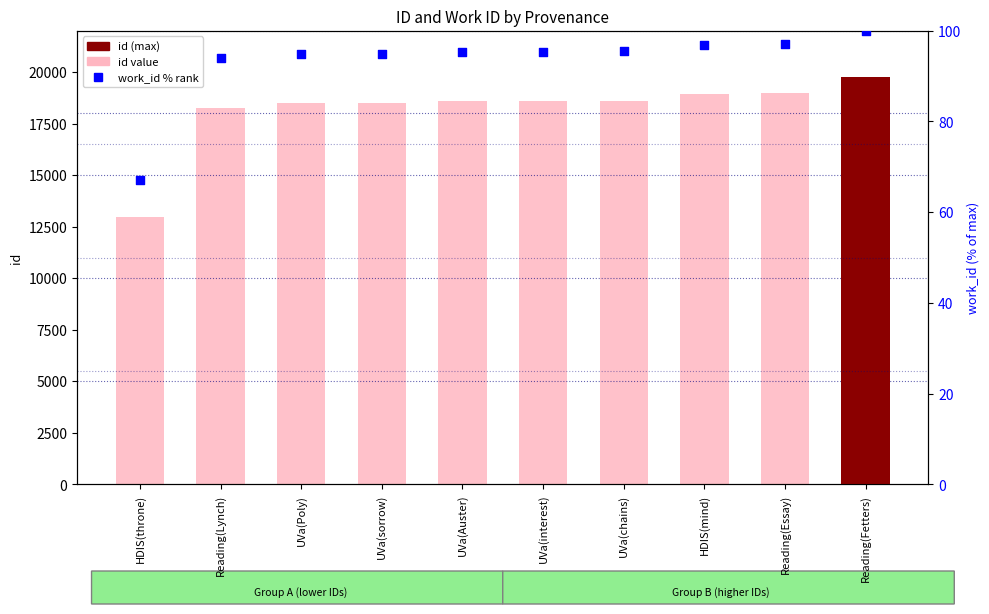

Which series contains the lowest Y value?

work_id (% of max)